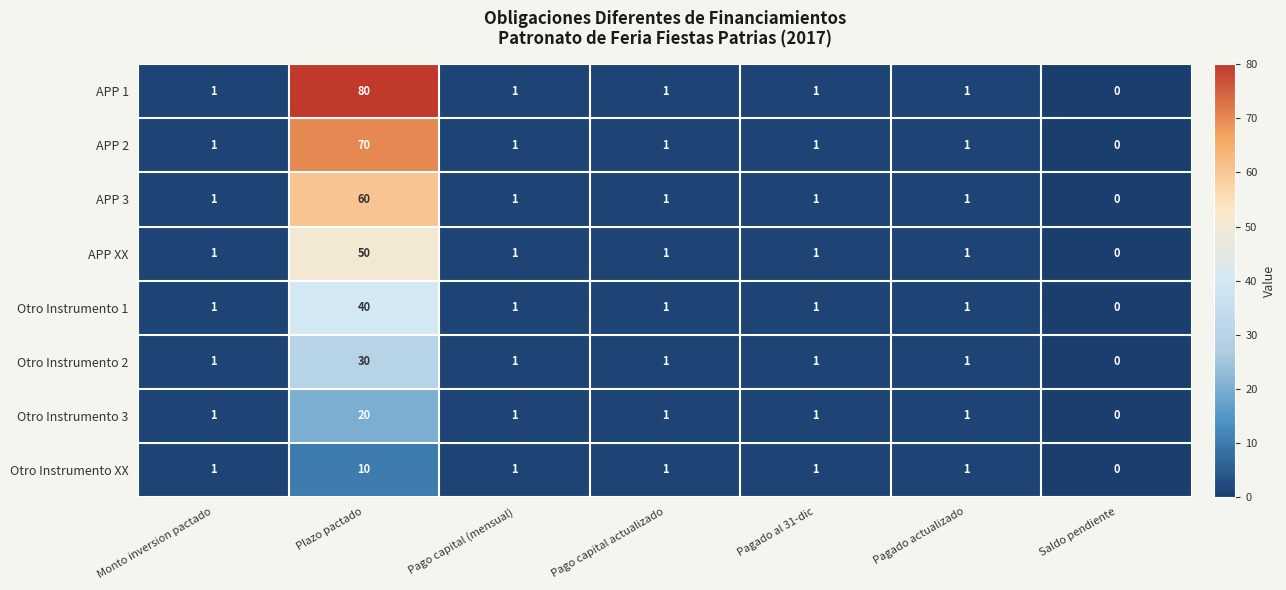

What is the total value across all series at Monto inversion pactado?

8